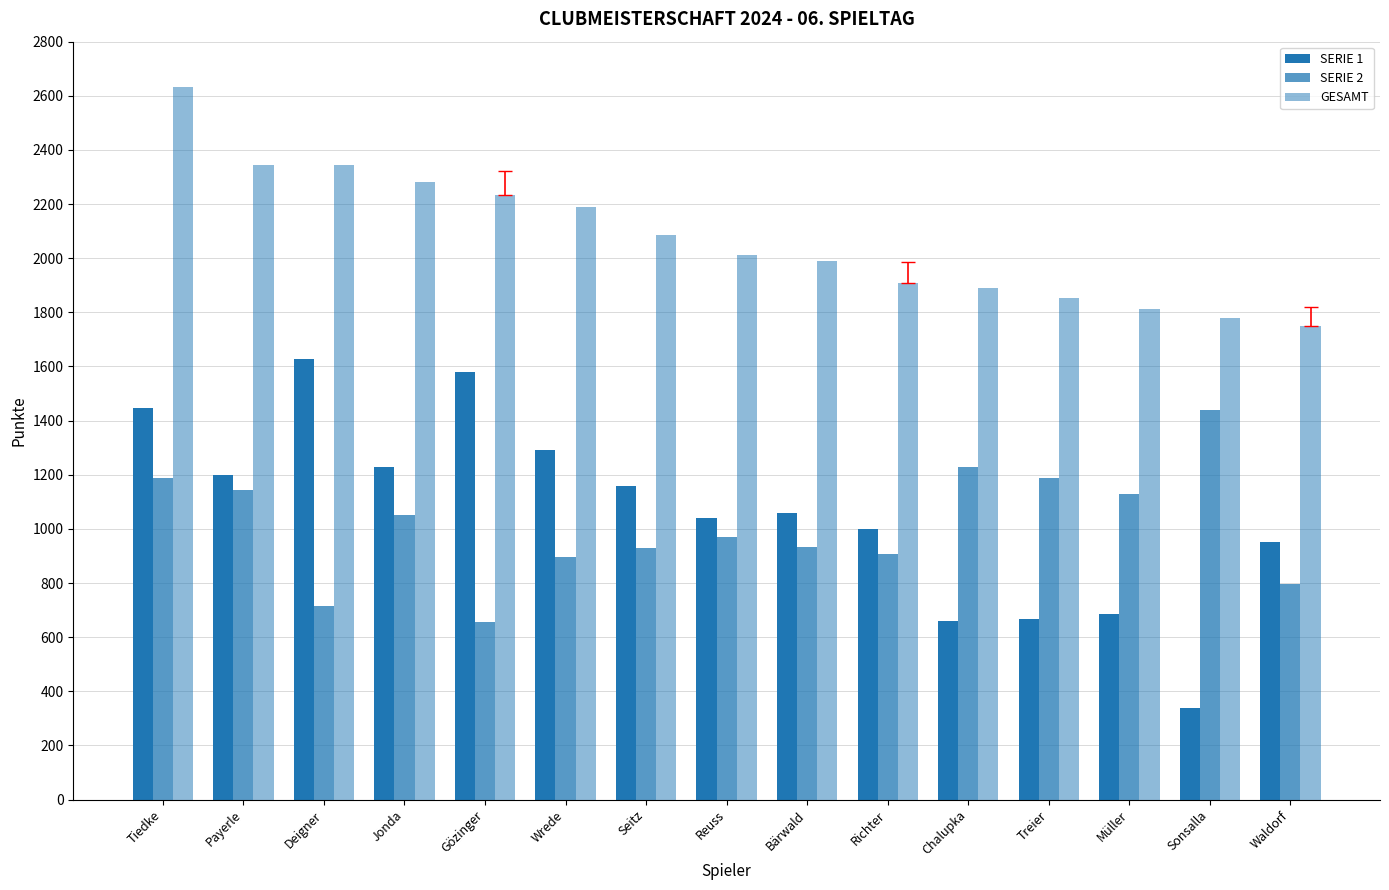

True or false: SERIE 1 has a value of 1777 at Bärwald.

False